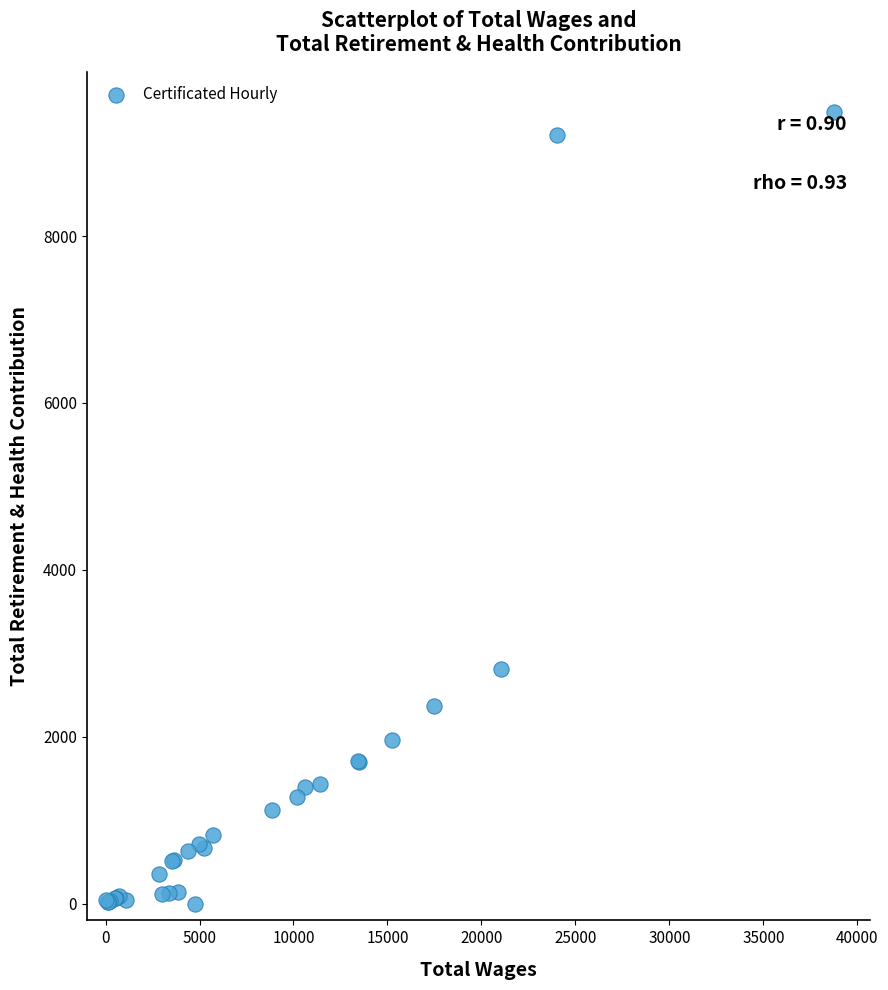

What Y value in the scatter plot is closest to 4744?

2811